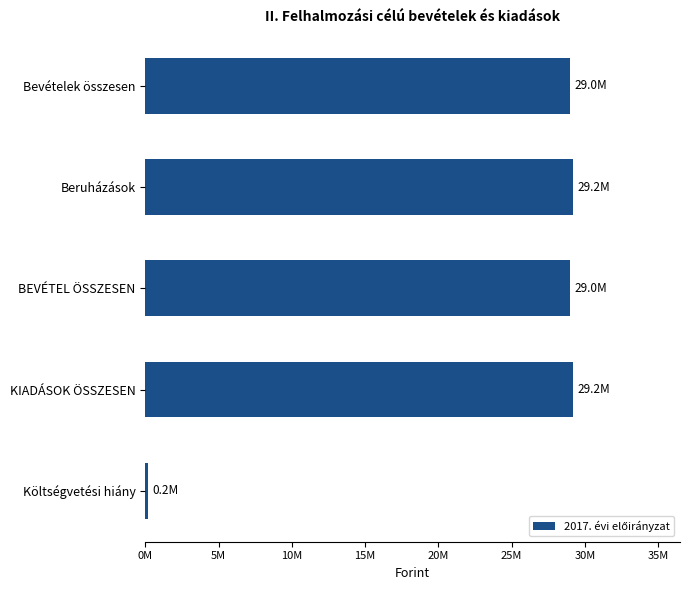

Which label corresponds to the smallest value in the chart?

Költségvetési hiány